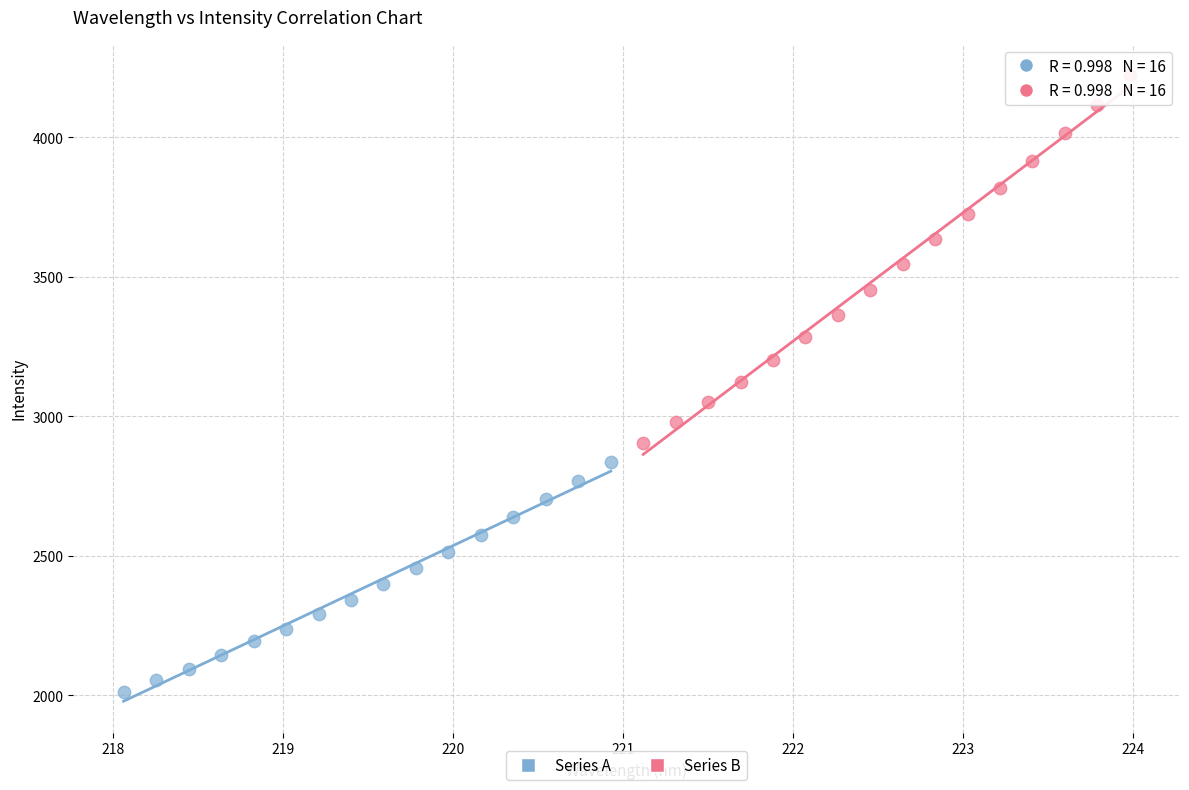

Which series reaches the minimum Y coordinate?

Series A